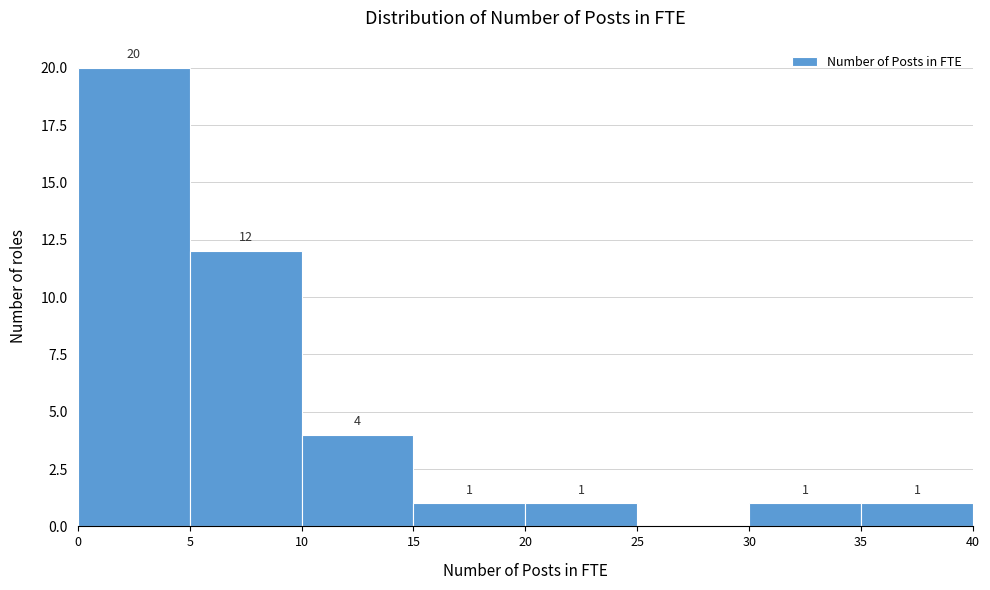

Which range on the x-axis has the tallest bar?

0 to 5